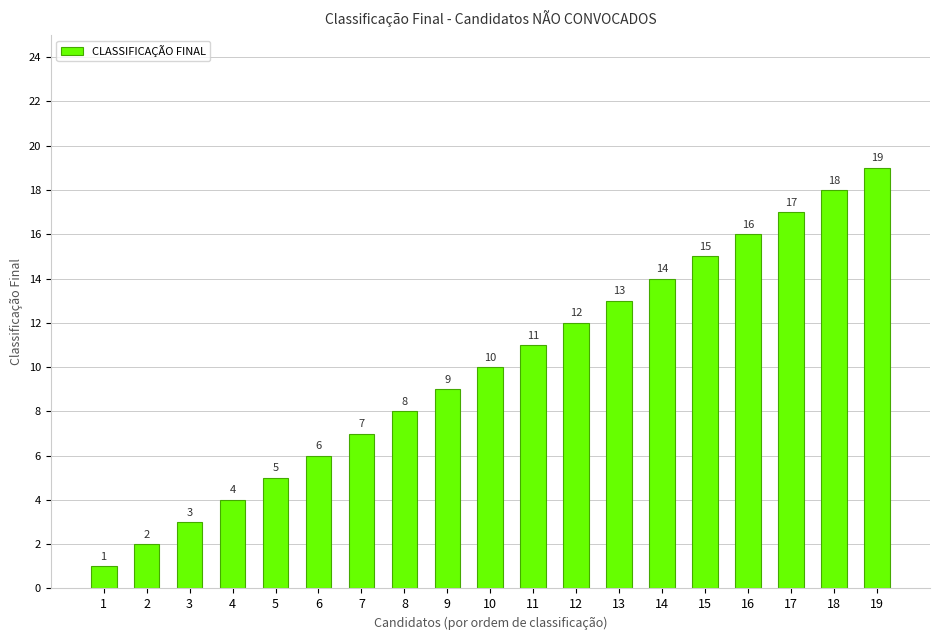

The value at 11 is 5. True or false?

False